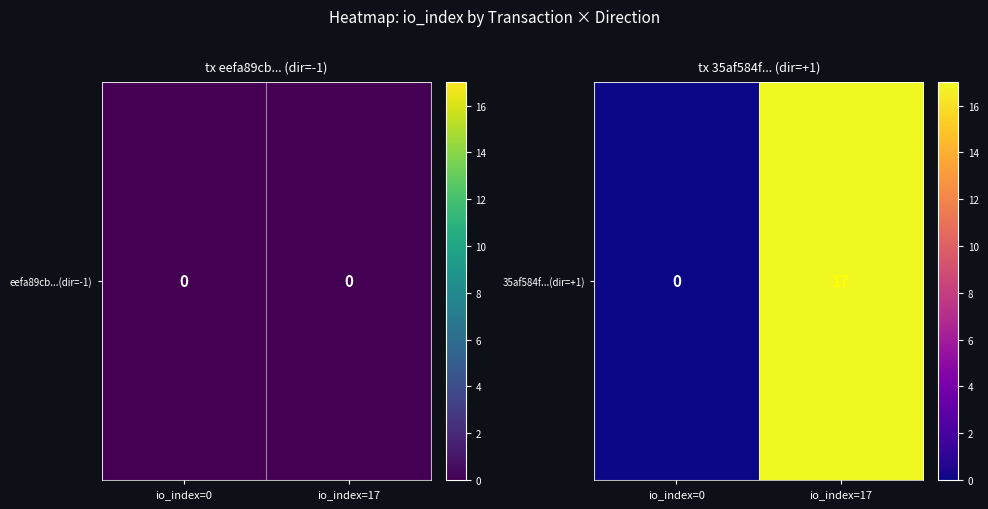

True or false: the data shows 22 at io_index=17.

False